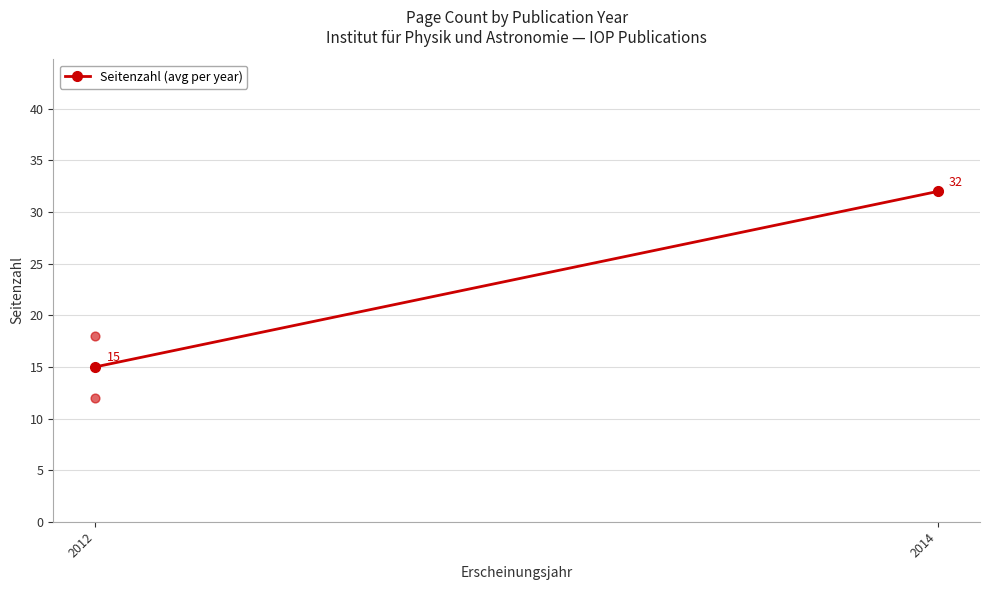

What is the range of Y values (max minus min)?

20